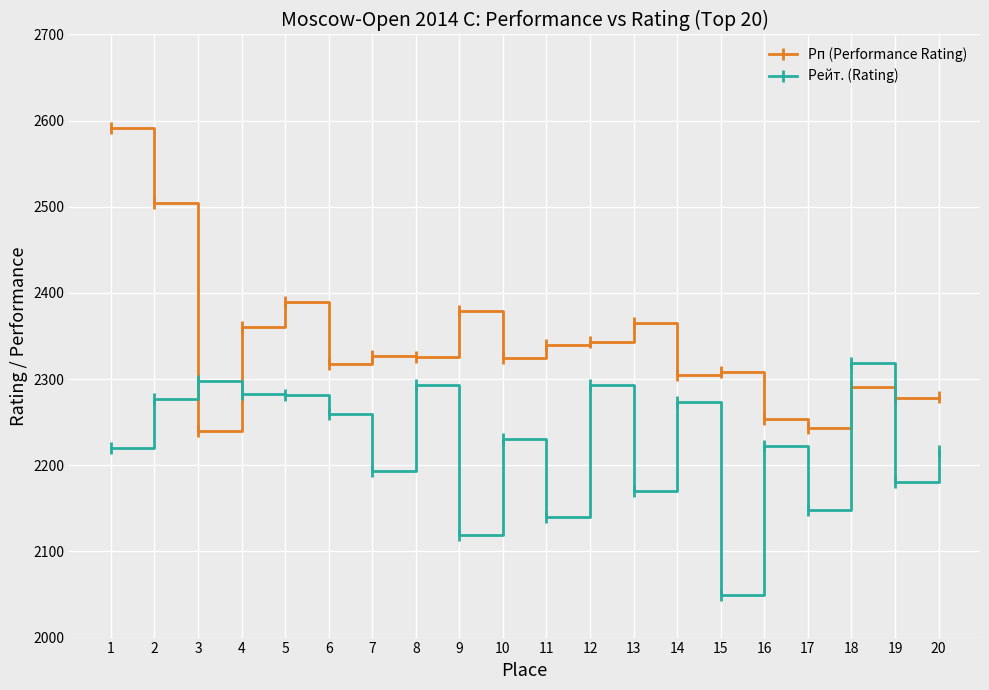

What is the value of the Рейт. (Rating) point at the 12th from the left?

2293